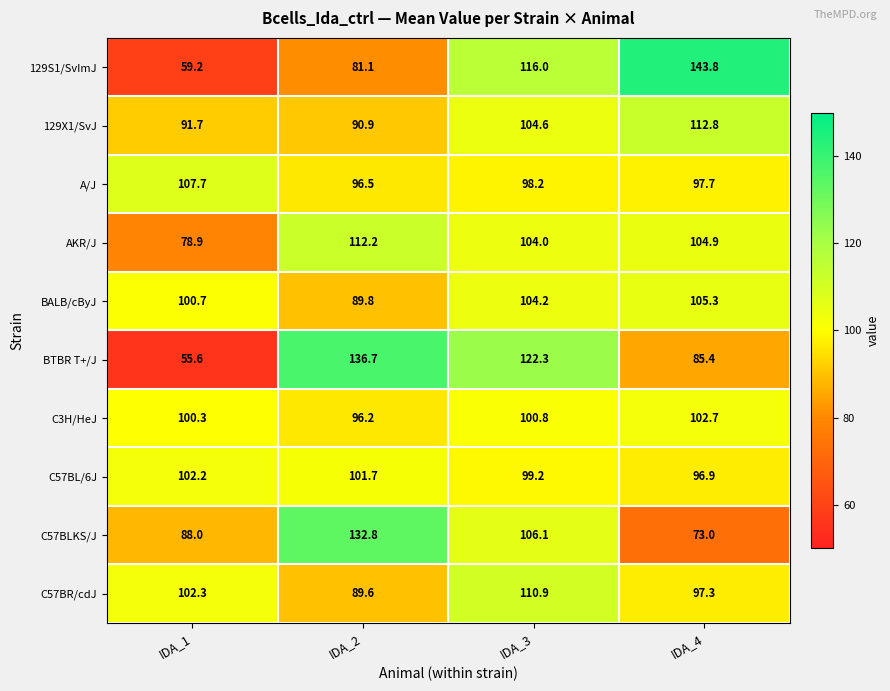

What is the difference between the second highest and minimum values in the C57BL/6J series?

4.8